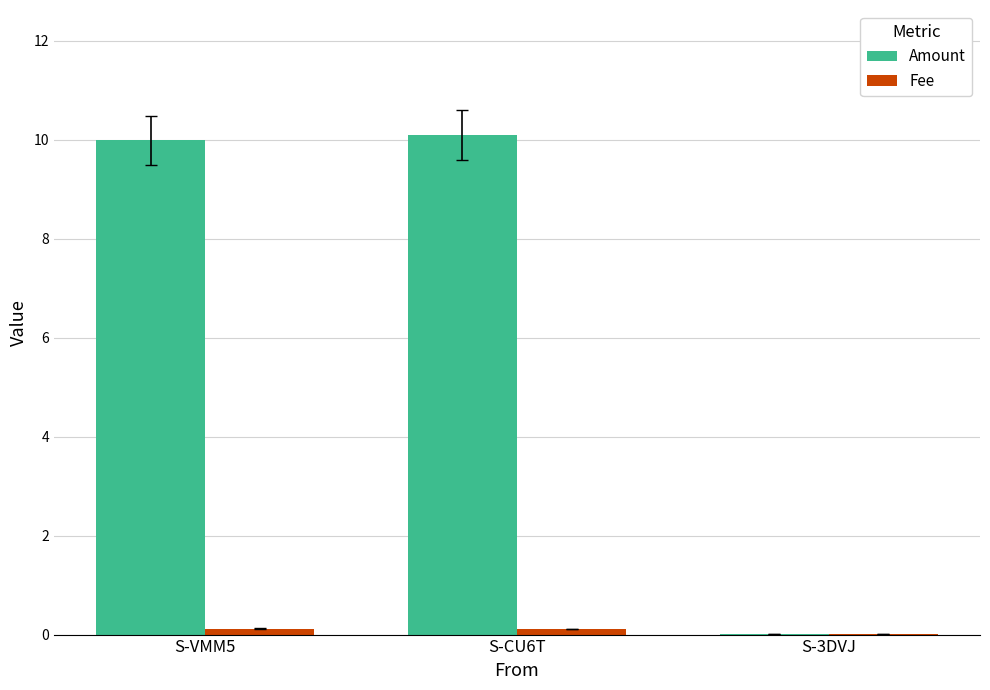

What is the sum of all Amount values?

20.1